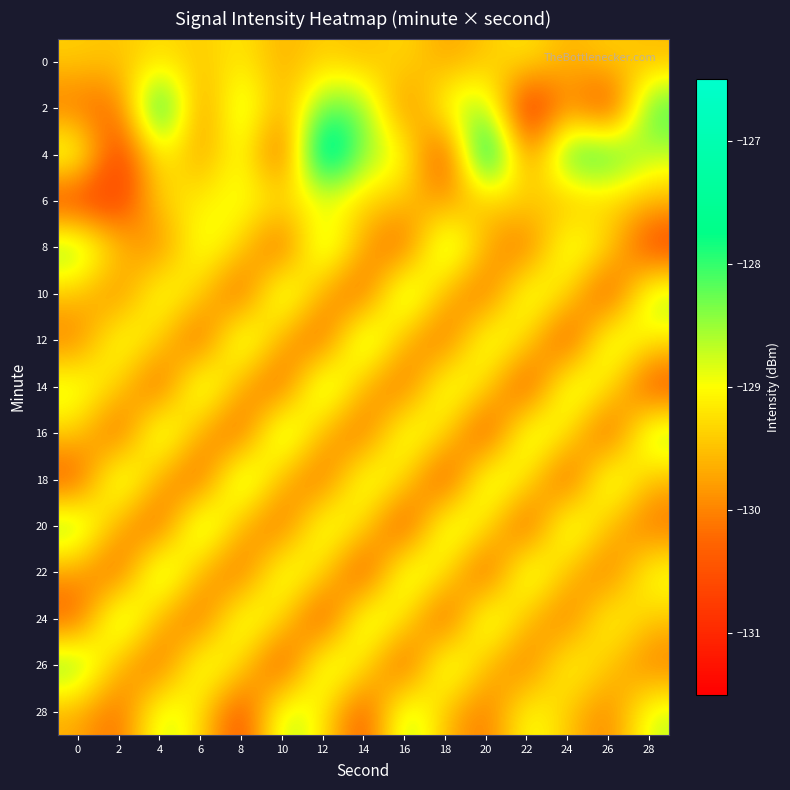

Reading left to right, extract all data points from this chart.

0: 0=-129.4	2=-129.5	4=-129.2	6=-129.5	8=-129.1	10=-129.7	12=-129.3	14=-129.6	16=-129.2	18=-129.8	20=-129.5	22=-129.1	24=-129.7	26=-129.3	28=-129.6
2: 0=-130.2	2=-130.3	4=-127.2	6=-130.2	8=-128.4	10=-129.9	12=-128.1	14=-128.3	16=-130.2	18=-128.7	20=-128.4	22=-131.3	24=-129.8	26=-131.0	28=-127.9
4: 0=-128.5	2=-131.0	4=-128.9	6=-129.9	8=-128.7	10=-130.7	12=-126.6	14=-128.5	16=-128.8	18=-131.0	20=-126.7	22=-130.3	24=-127.8	26=-127.8	28=-128.7
6: 0=-130.8	2=-130.9	4=-129.3	6=-129.1	8=-128.8	10=-129.2	12=-129.1	14=-129.3	16=-129.5	18=-129.9	20=-129.5	22=-129.2	24=-129.7	26=-129.3	28=-129.6
8: 0=-128.2	2=-129.5	4=-130.1	6=-128.7	8=-129.3	10=-130.6	12=-128.2	14=-129.8	16=-130.5	18=-128.1	20=-129.7	22=-130.3	24=-128.6	26=-129.2	28=-130.8
10: 0=-129.5	2=-130.1	4=-128.7	6=-129.3	8=-130.6	10=-128.2	12=-129.8	14=-130.5	16=-128.1	18=-129.7	20=-130.3	22=-128.6	24=-129.2	26=-130.8	28=-128.5
12: 0=-130.1	2=-128.7	4=-129.3	6=-130.6	8=-128.2	10=-129.8	12=-130.5	14=-128.1	16=-129.7	18=-130.3	20=-128.6	22=-129.2	24=-130.8	26=-128.5	28=-129.1
14: 0=-128.7	2=-129.3	4=-130.6	6=-128.2	8=-129.8	10=-130.5	12=-128.1	14=-129.7	16=-130.3	18=-128.6	20=-129.2	22=-130.8	24=-128.5	26=-129.1	28=-130.7
16: 0=-129.3	2=-130.6	4=-128.2	6=-129.8	8=-130.5	10=-128.1	12=-129.7	14=-130.3	16=-128.6	18=-129.2	20=-130.8	22=-128.5	24=-129.1	26=-130.7	28=-128.3
18: 0=-130.6	2=-128.2	4=-129.8	6=-130.5	8=-128.1	10=-129.7	12=-130.3	14=-128.6	16=-129.2	18=-130.8	20=-128.5	22=-129.1	24=-130.7	26=-128.3	28=-129.6
20: 0=-128.2	2=-129.8	4=-130.5	6=-128.1	8=-129.7	10=-130.3	12=-128.6	14=-129.2	16=-130.8	18=-128.5	20=-129.1	22=-130.7	24=-128.3	26=-129.6	28=-130.2
22: 0=-129.8	2=-130.5	4=-128.1	6=-129.7	8=-130.3	10=-128.6	12=-129.2	14=-130.8	16=-128.5	18=-129.1	20=-130.7	22=-128.3	24=-129.6	26=-130.2	28=-128.8
24: 0=-130.5	2=-128.1	4=-129.7	6=-130.3	8=-128.6	10=-129.2	12=-130.8	14=-128.5	16=-129.1	18=-130.7	20=-128.3	22=-129.6	24=-130.2	26=-128.8	28=-129.5
26: 0=-128.1	2=-129.7	4=-130.3	6=-128.6	8=-129.2	10=-130.8	12=-128.5	14=-129.1	16=-130.7	18=-128.3	20=-129.6	22=-130.2	24=-128.8	26=-129.5	28=-130.1
28: 0=-129.7	2=-130.3	4=-128.6	6=-129.2	8=-130.8	10=-128.5	12=-129.1	14=-130.7	16=-128.3	18=-129.6	20=-130.2	22=-128.8	24=-129.5	26=-130.1	28=-128.7